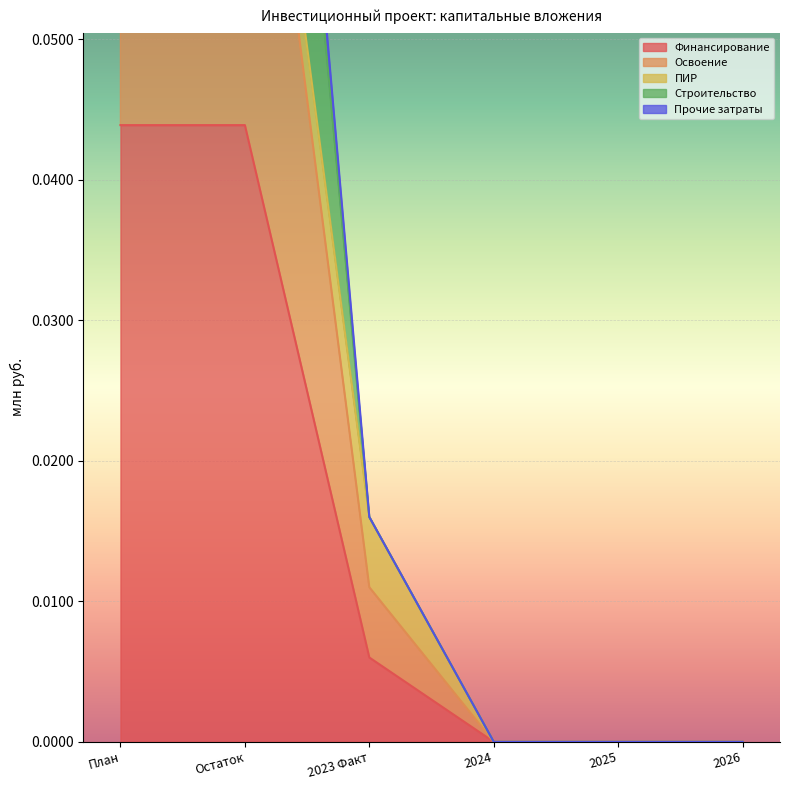

Is the value of Освоение at 2024 greater than the value of Прочие затраты at 2024?

No